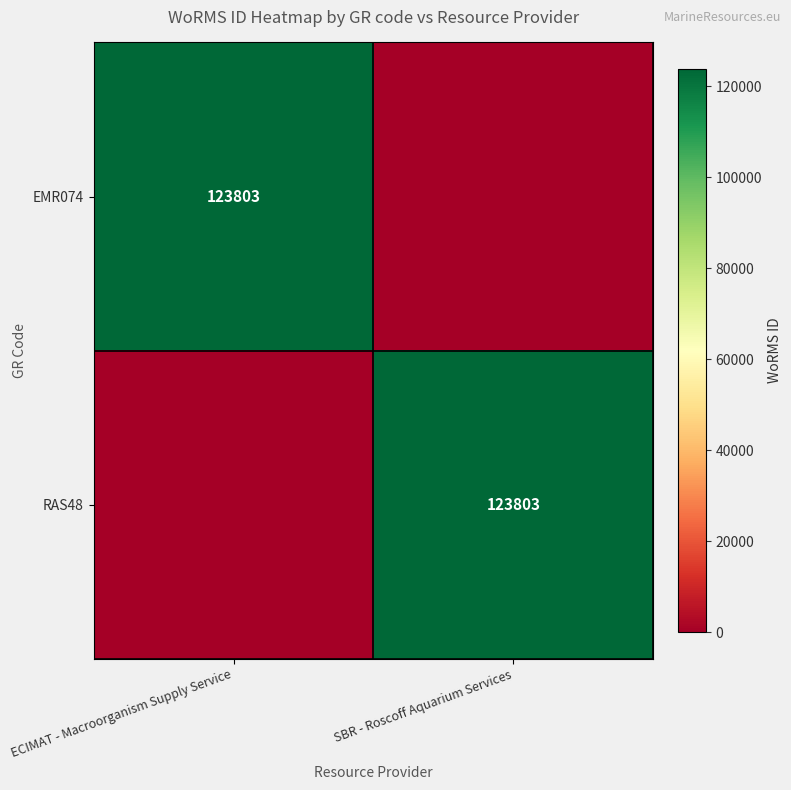

The RAS48 series shows 46530 at SBR - Roscoff Aquarium Services. True or false?

False